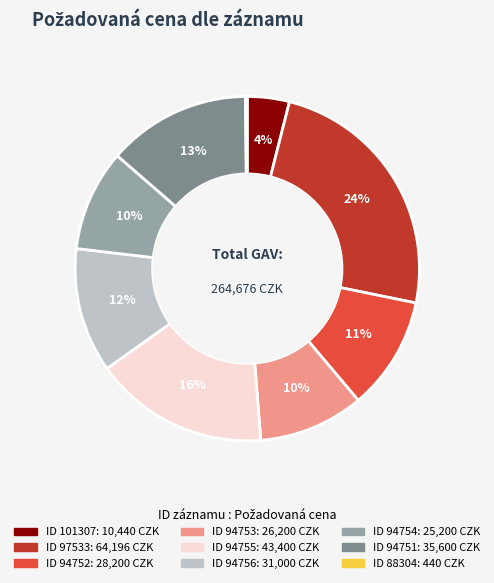

Is there any slice that represents more than half of the pie?

No